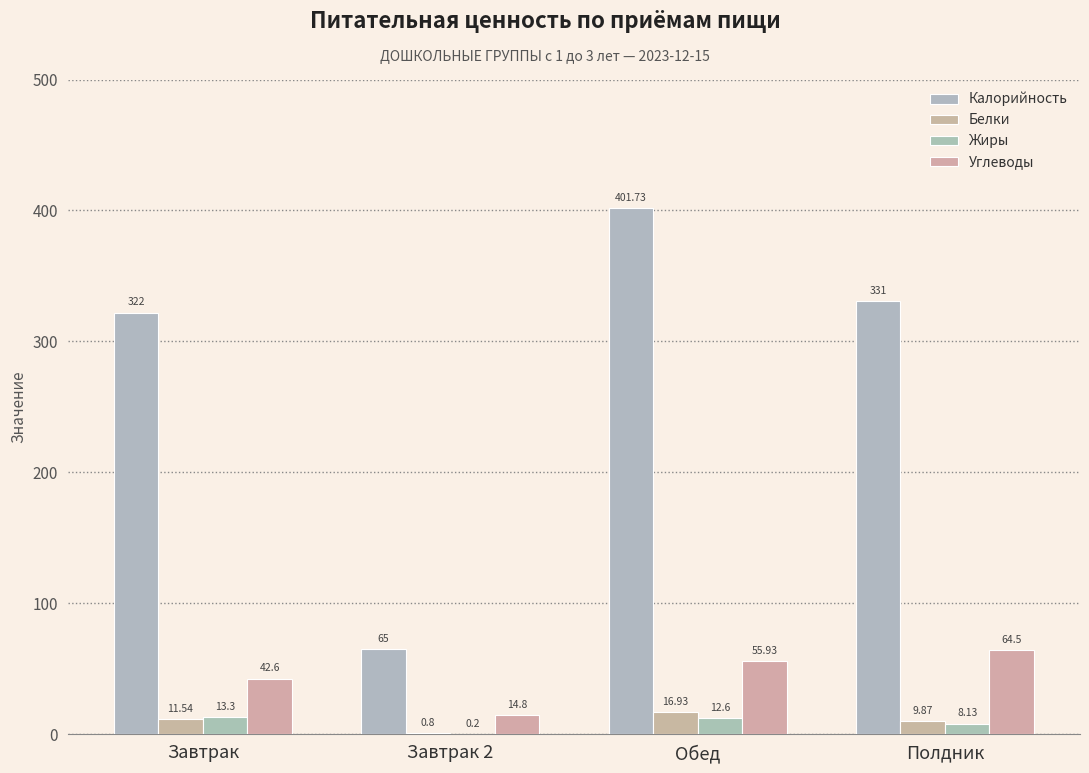

Rank the categories by Белки value from highest to lowest.

Обед, Завтрак, Полдник, Завтрак 2